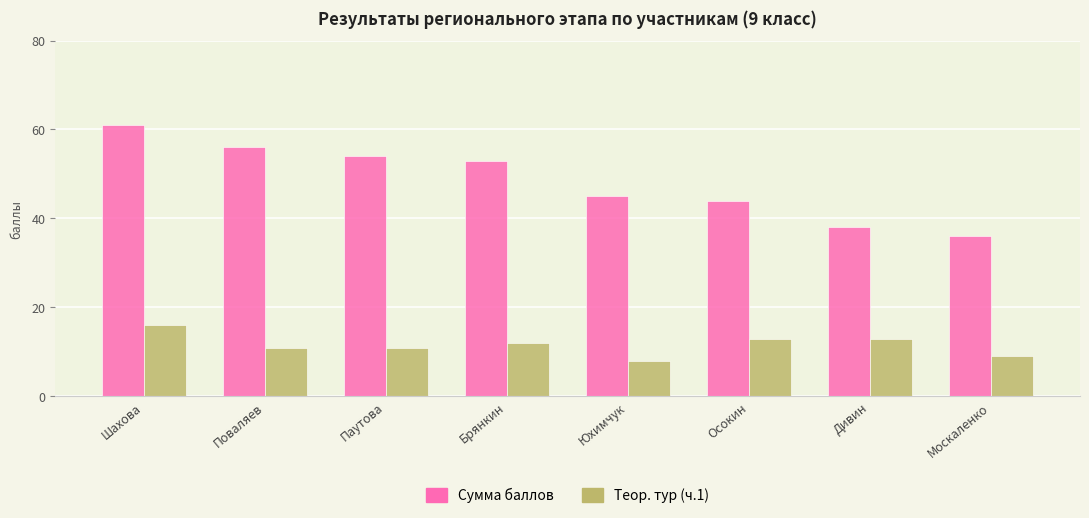

Reading right to left, transcribe all the data shown in this chart.

Сумма баллов: Москаленко=36	Дивин=38	Осокин=44	Юхимчук=45	Брянкин=53	Паутова=54	Поваляев=56	Шахова=61
Теор. тур (ч.1): Москаленко=9	Дивин=13	Осокин=13	Юхимчук=8	Брянкин=12	Паутова=11	Поваляев=11	Шахова=16